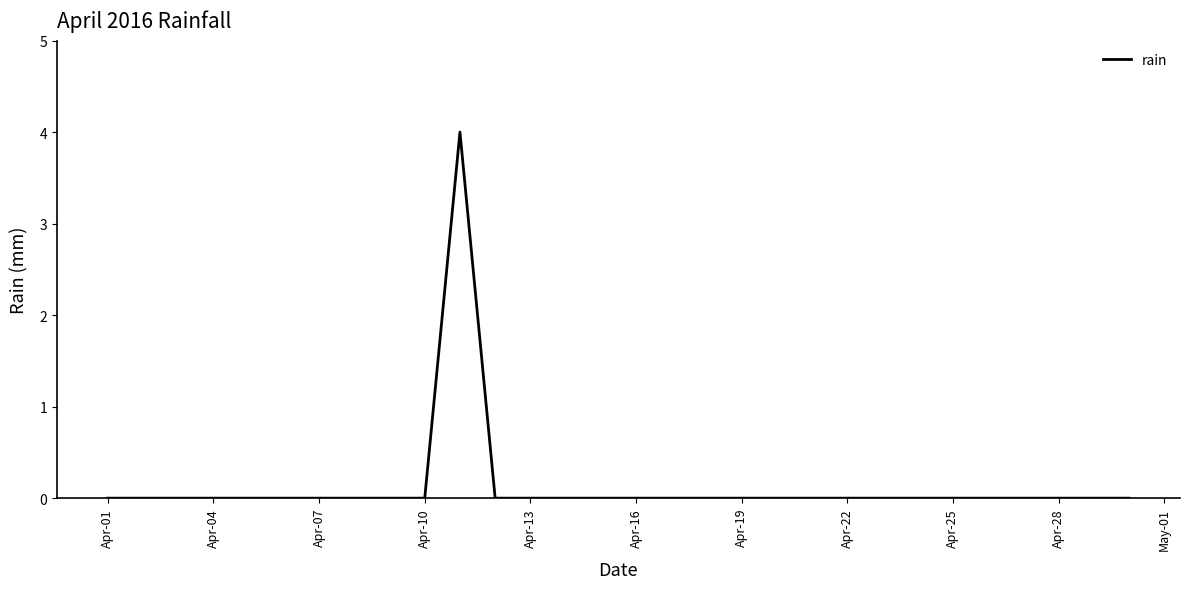

What is the maximum value shown in the chart?

4